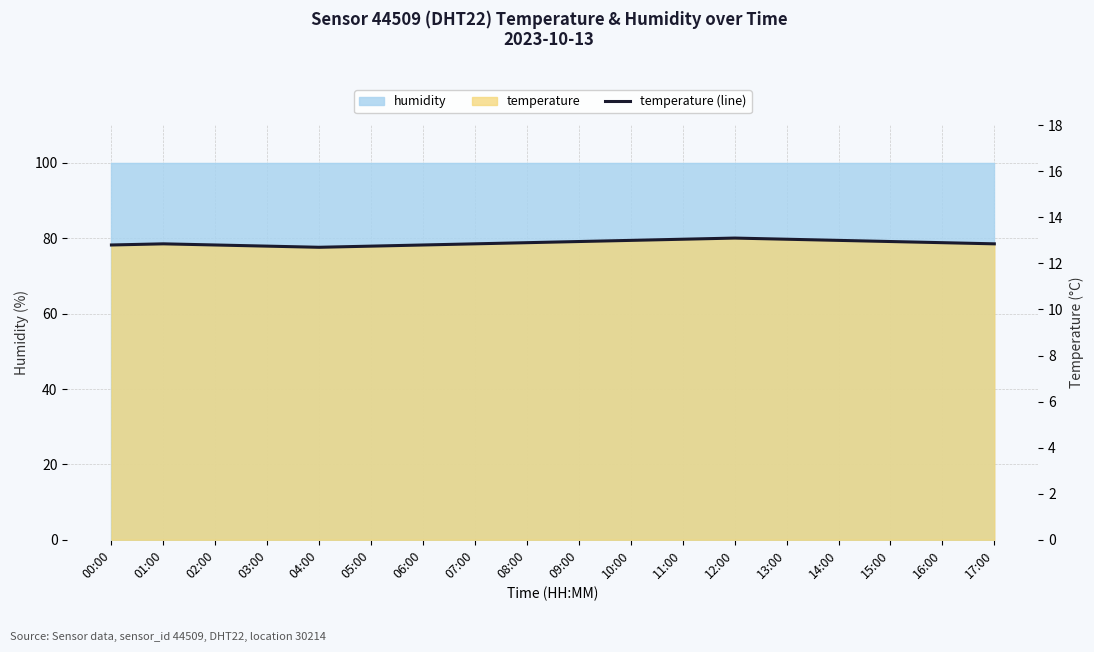

What position from the left is 04:00?

5